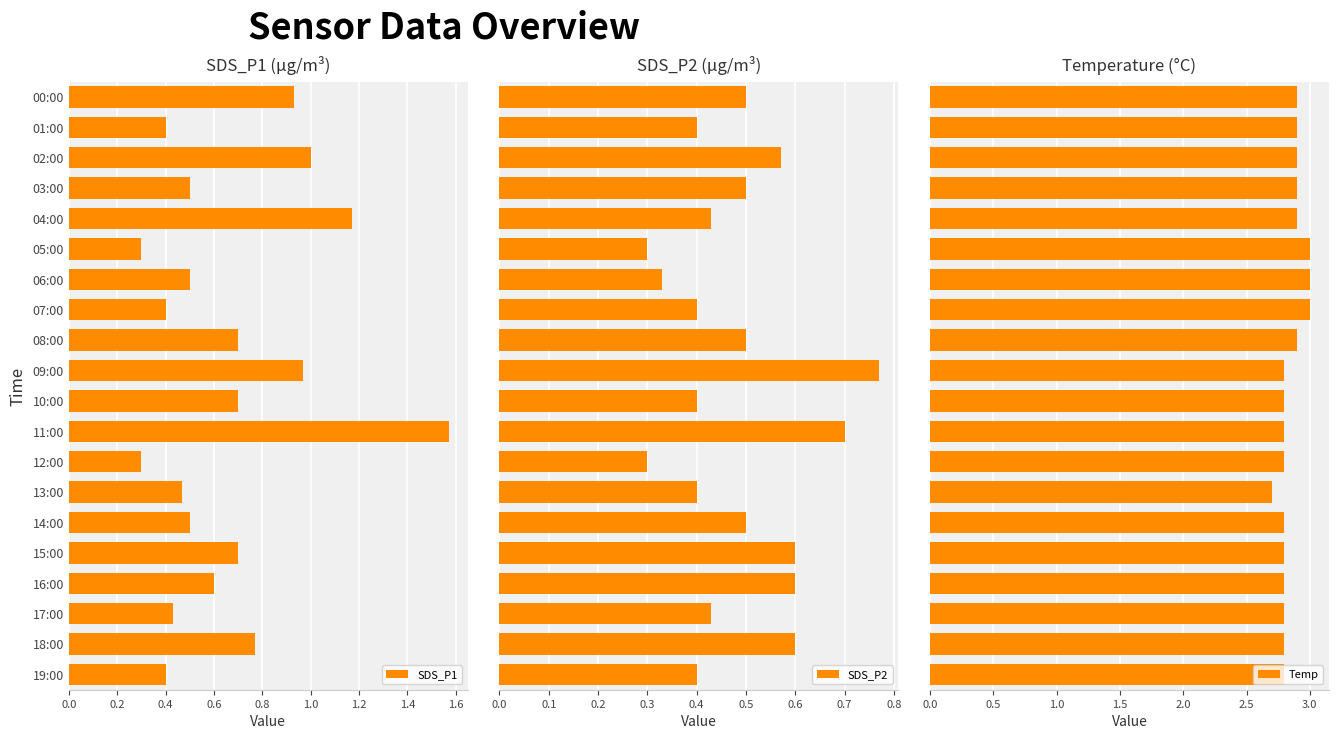

What is the difference between the maximum and minimum values in the Temp series?

0.3